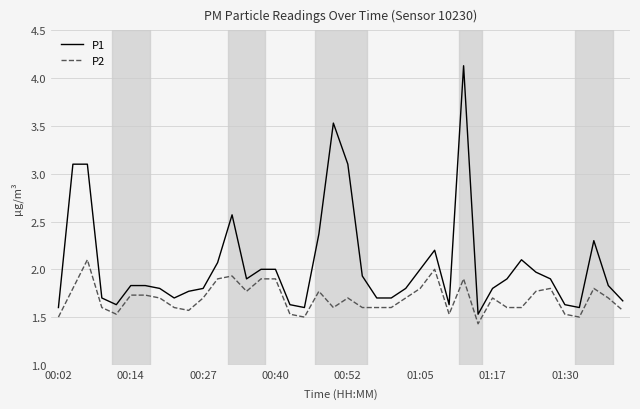

Reading left to right, transcribe all the data shown in this chart.

P1: 1.6	3.1	3.1	1.7	1.6	1.8	1.8	1.8	1.7	1.8	1.8	2.1	2.6	1.9	2.0	2.0	1.6	1.6	2.4	3.5	3.1	1.9	1.7	1.7	1.8	2.0	2.2	1.6	4.1	1.5	1.8	1.9	2.1	2.0	1.9	1.6	1.6	2.3	1.8	1.7
P2: 1.5	1.8	2.1	1.6	1.5	1.7	1.7	1.7	1.6	1.6	1.7	1.9	1.9	1.8	1.9	1.9	1.5	1.5	1.8	1.6	1.7	1.6	1.6	1.6	1.7	1.8	2.0	1.5	1.9	1.4	1.7	1.6	1.6	1.8	1.8	1.5	1.5	1.8	1.7	1.6